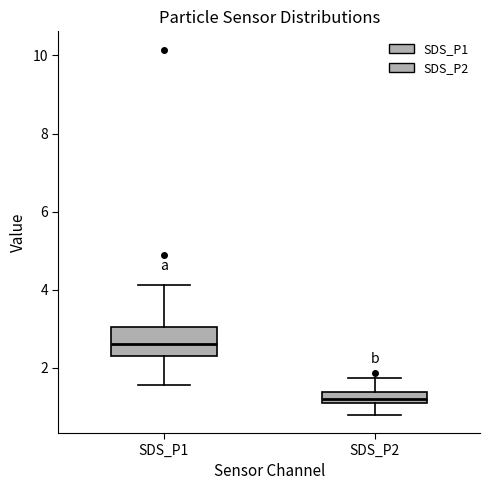

Which box has the lowest median line?

SDS_P2